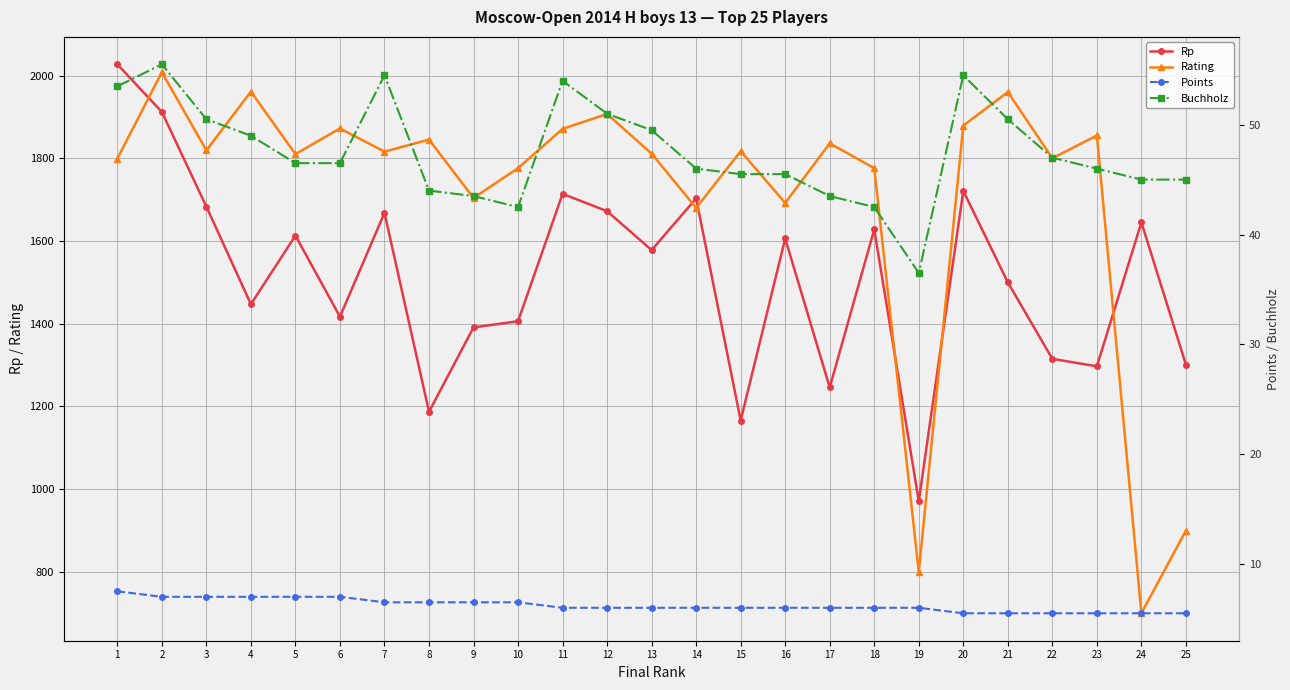

What is the average value of the Rating series?

1708